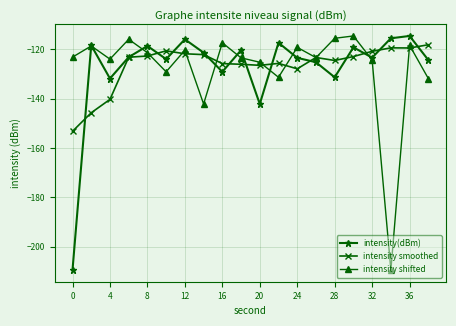

What is the lowest value of the intensity smoothed series?

-153.3